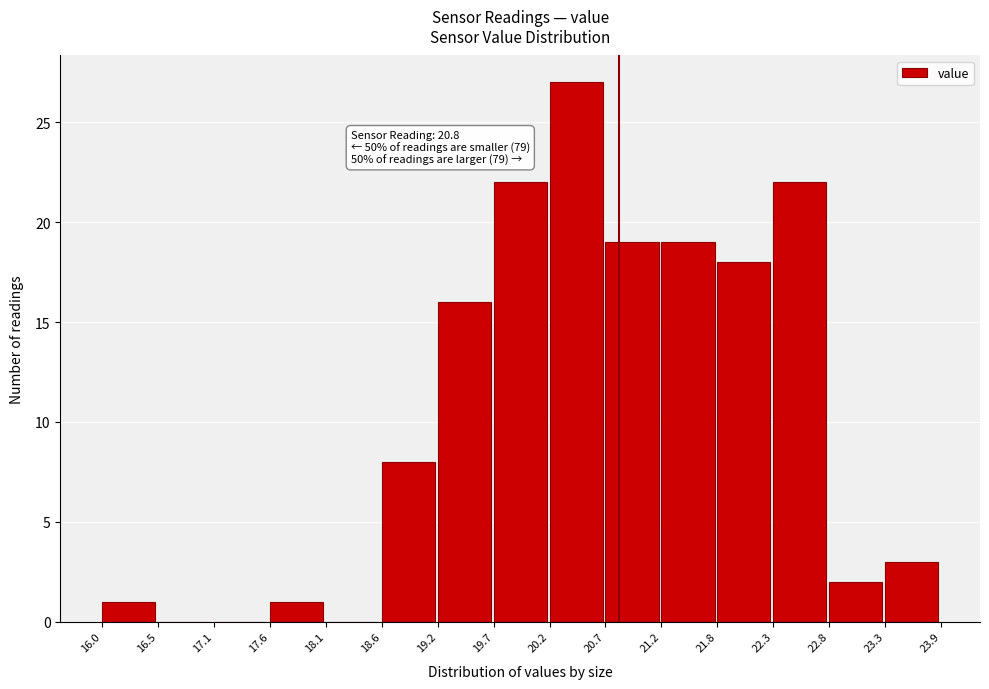

Over which range of the x-axis is the bar tallest?

20.2 to 20.7